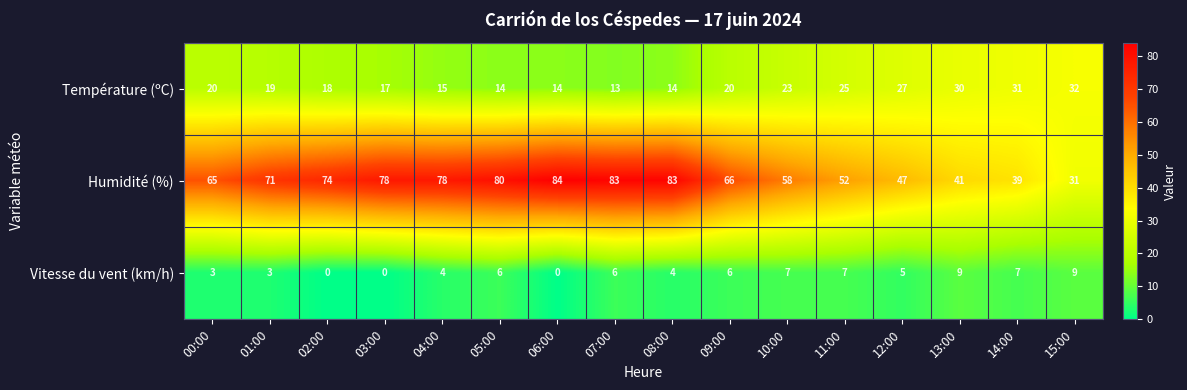

Where is Température (ºC) nearest to the value 22?

10:00